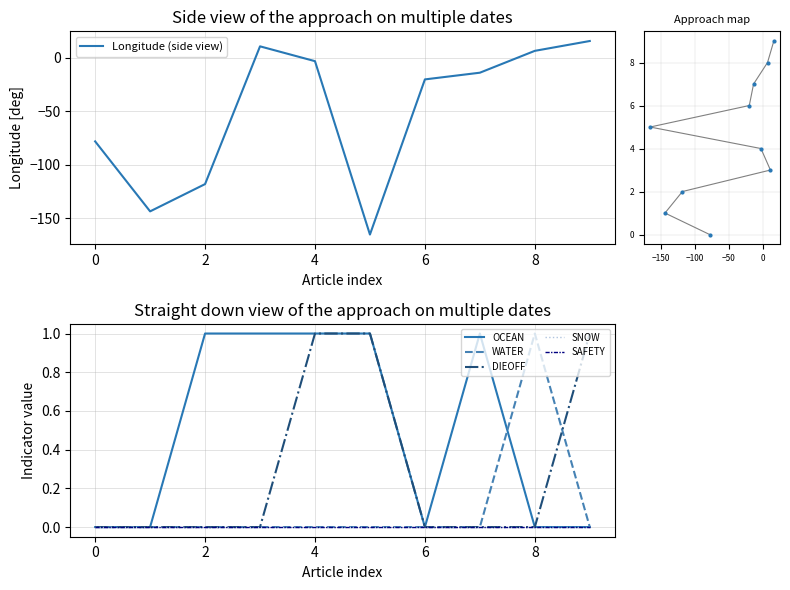

Which series has the largest range (max minus min)?

Longitude (side view)